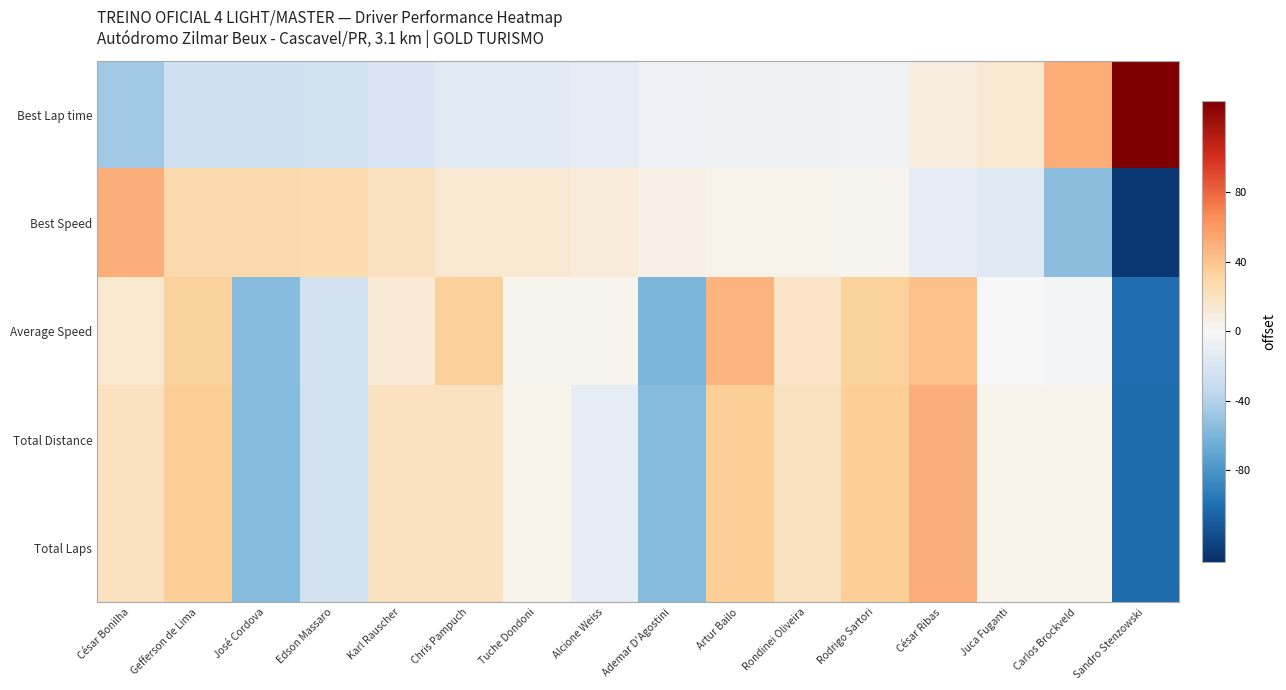

Which series has the widest spread of values?

Best Speed